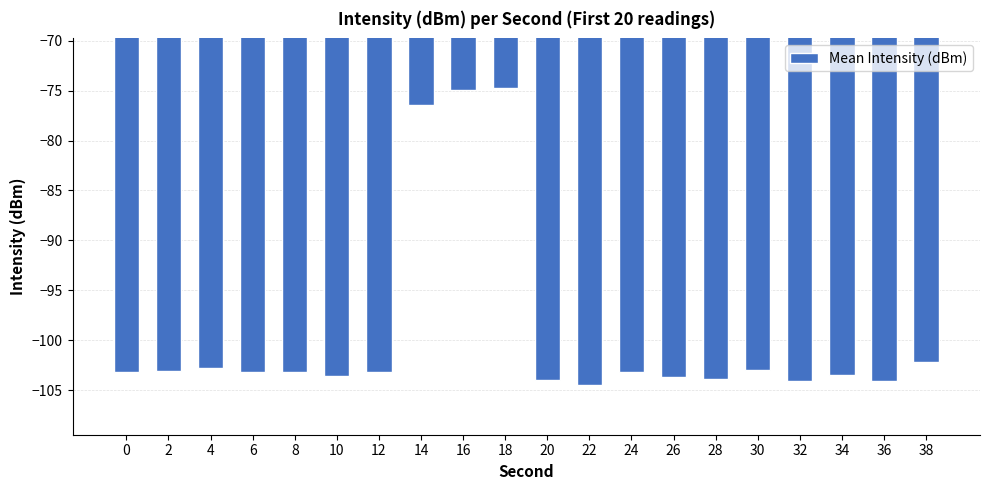

What is the difference between the maximum and minimum values?

29.7